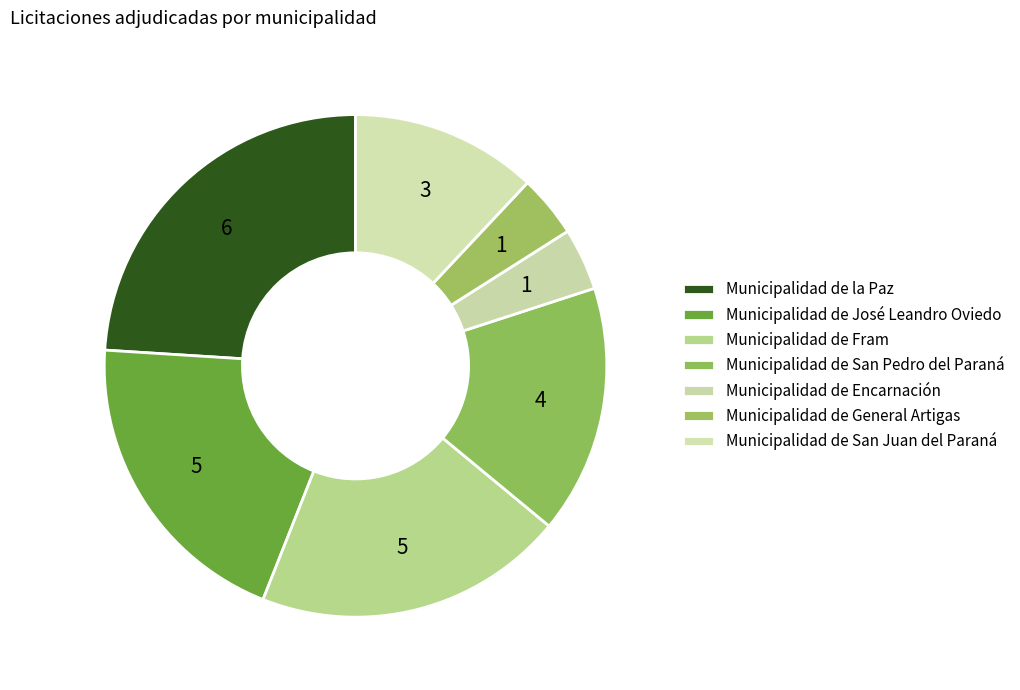

To the nearest percent, what is the difference between the largest and smallest slice percentages?

20%